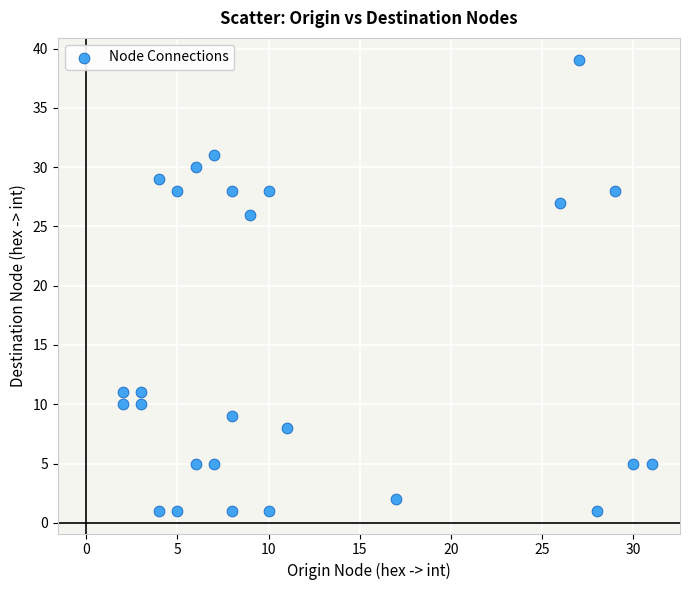

What Y value in the scatter plot is closest to 20?

26